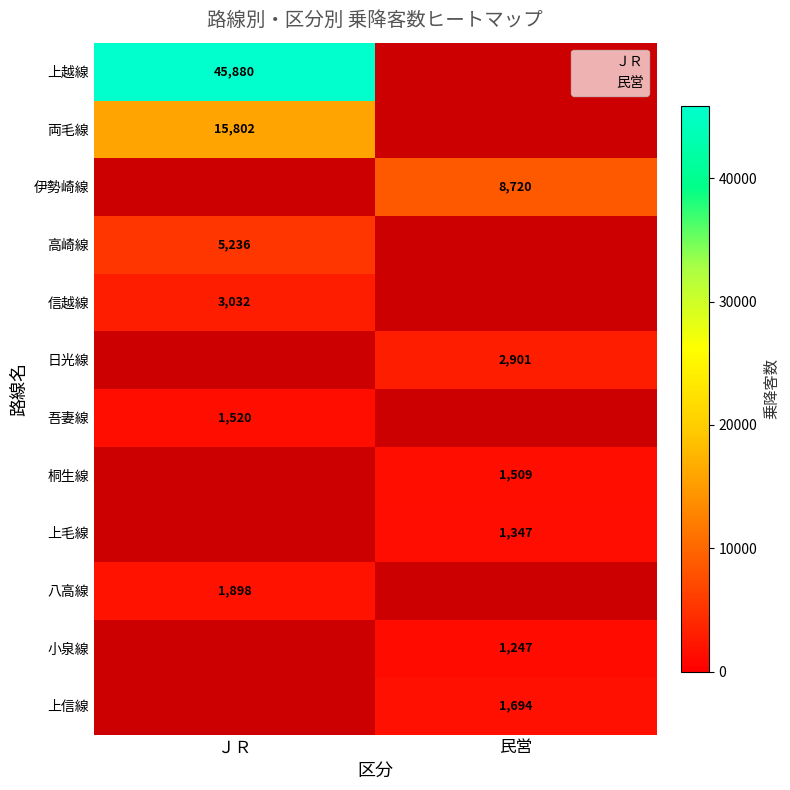

Is the value of 八高線 at 民営 greater than the value of 両毛線 at ＪＲ?

No